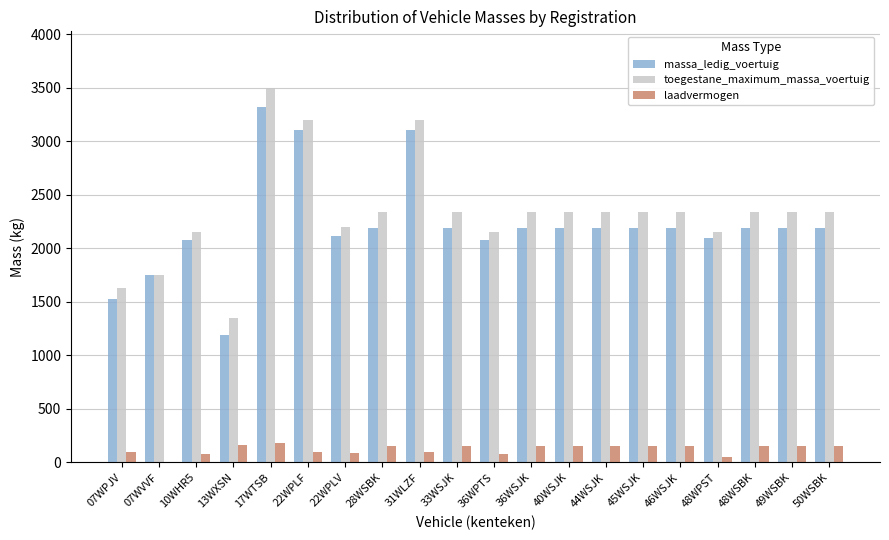

Are the bars horizontal?

No